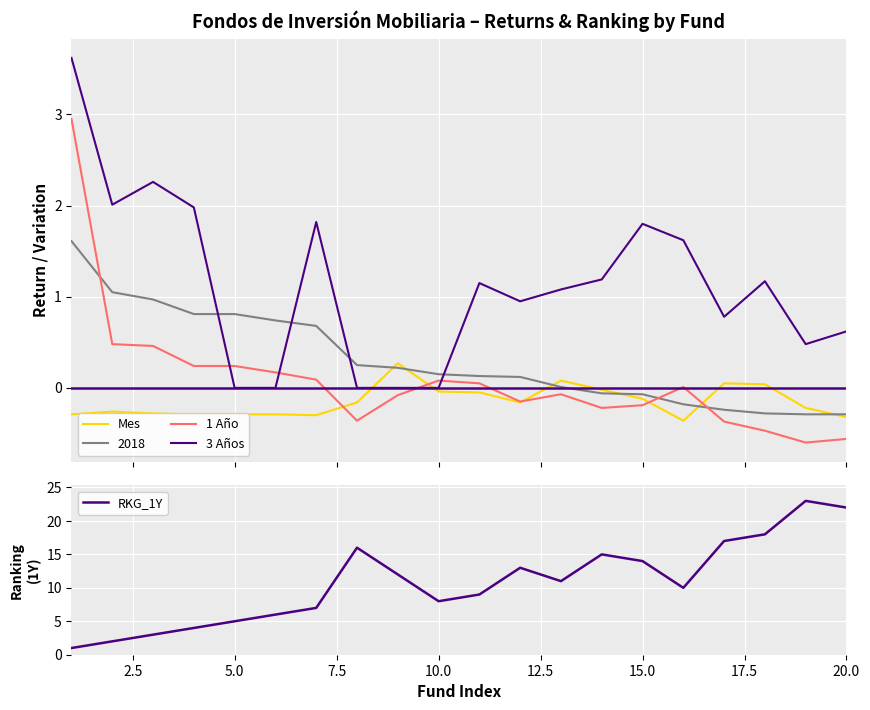

After their last crossing, which series has the higher values: 1 Año or 3 Años?

3 Años